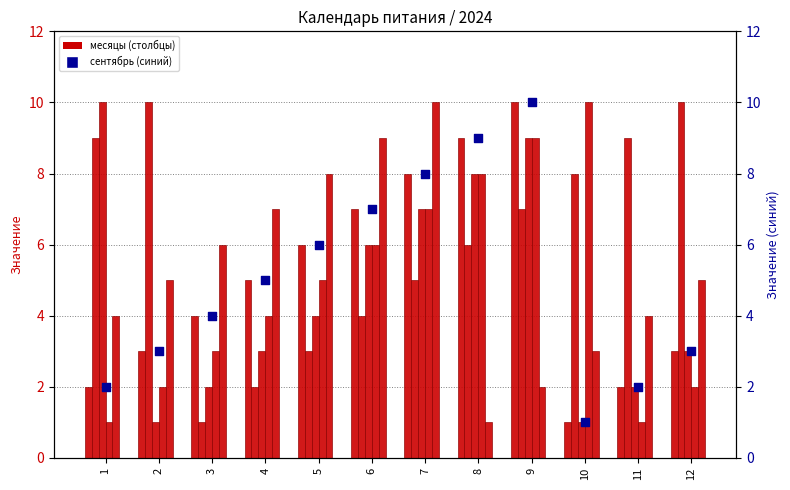

Is the value of январь at 5 greater than the value of апрель at 11?

Yes